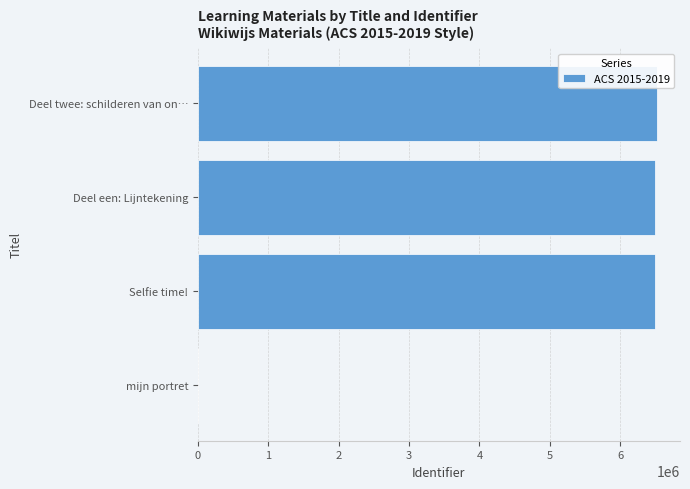

What is the sum of all values?

19511983